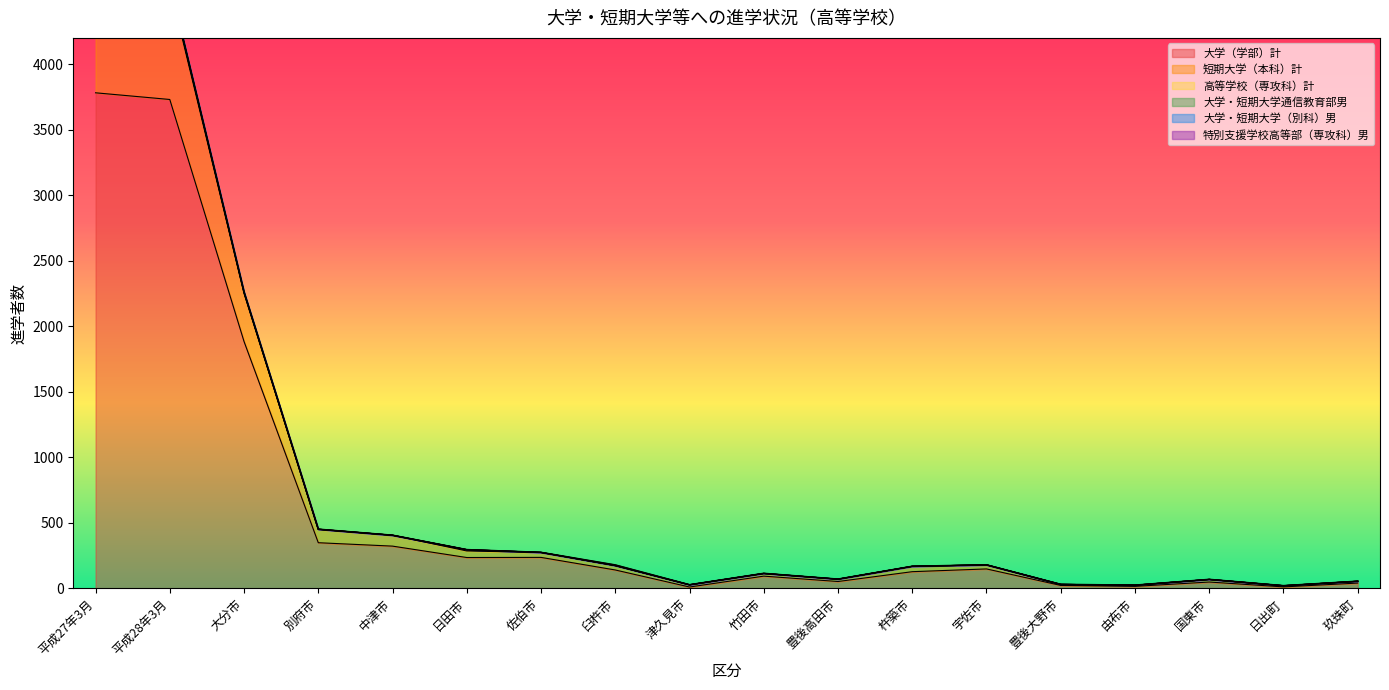

Rank the categories by 特別支援学校高等部（専攻科）男 value from lowest to highest.

平成27年3月, 大分市, 別府市, 中津市, 日田市, 佐伯市, 津久見市, 竹田市, 豊後高田市, 杵築市, 宇佐市, 豊後大野市, 由布市, 国東市, 日出町, 玖珠町, 平成28年3月, 臼杵市